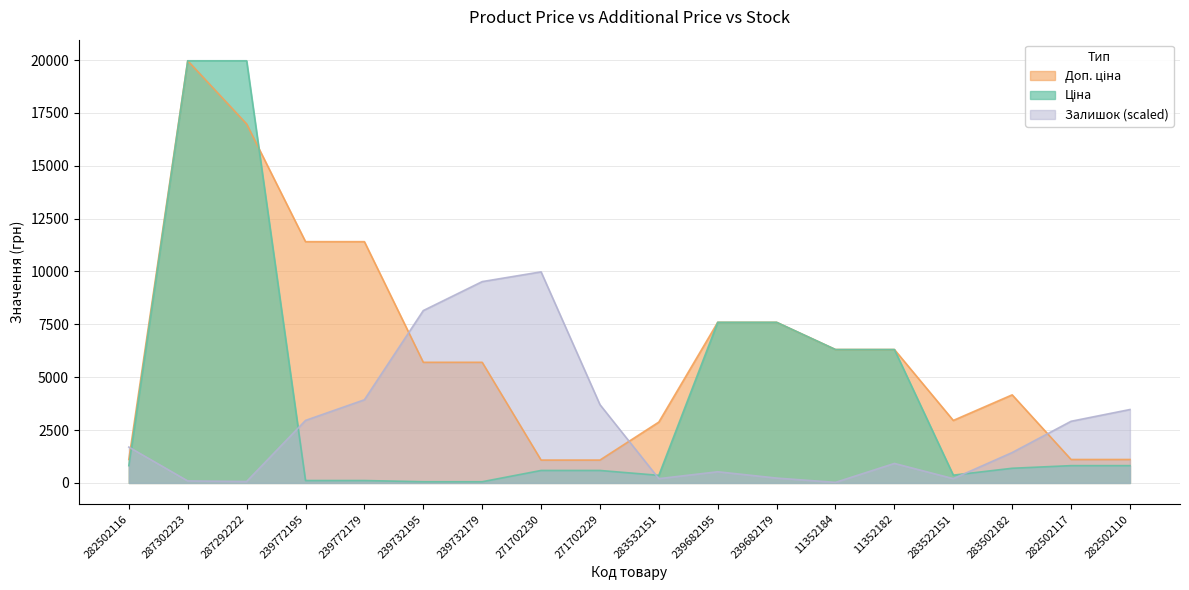

True or false: Залишок and Доп. ціна cross at least once.

True